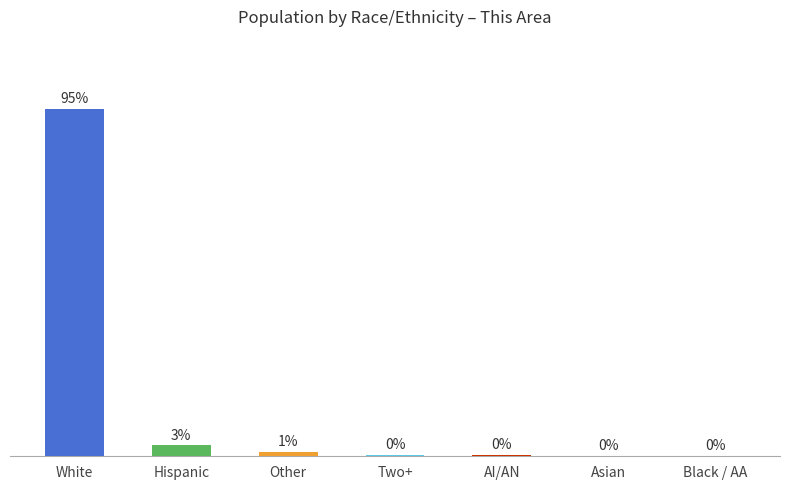

At which category does the chart reach its peak across all series?

White